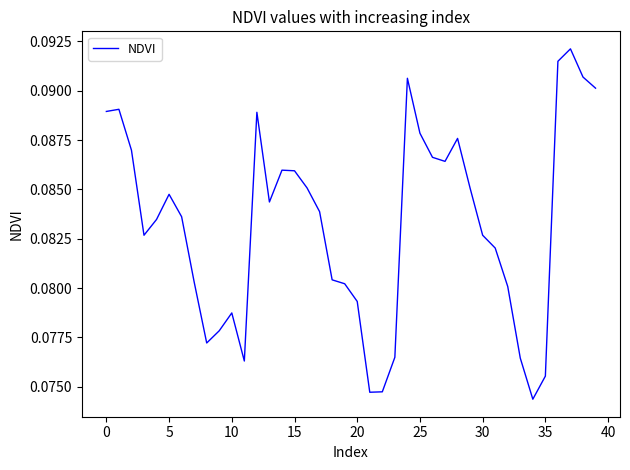

What is the value of the 33rd point from the left?

0.1